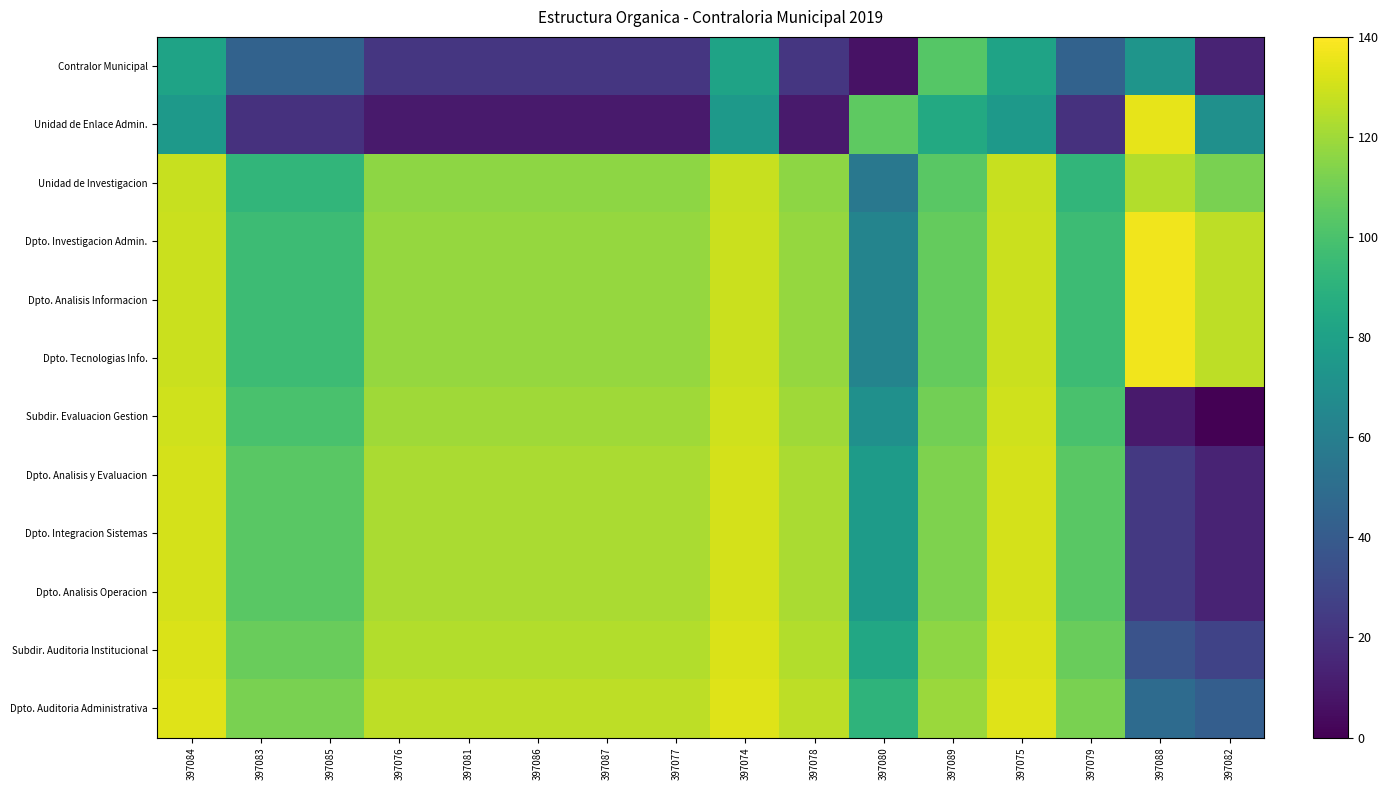

What is the spread (max minus min) of values at 397088?

127